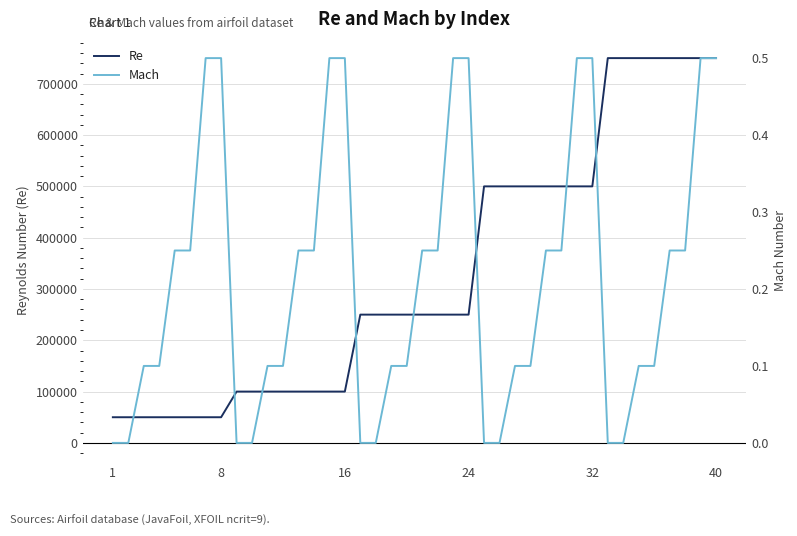

Count the Mach values in the range 0 to 1.

40